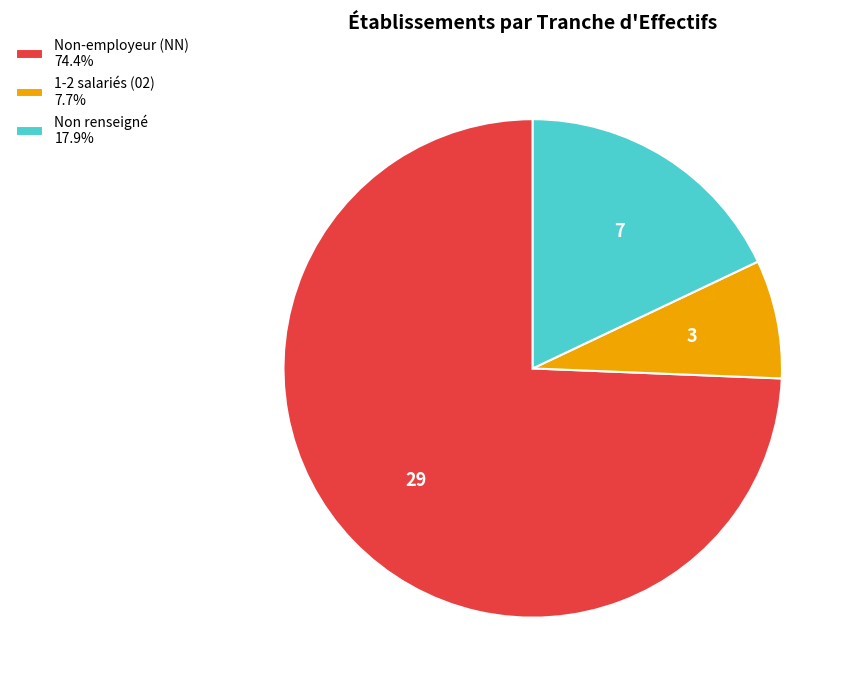

Is the sum of Non-employeur (NN) 74.4% and 1-2 salariés (02) 7.7% greater than half?

Yes